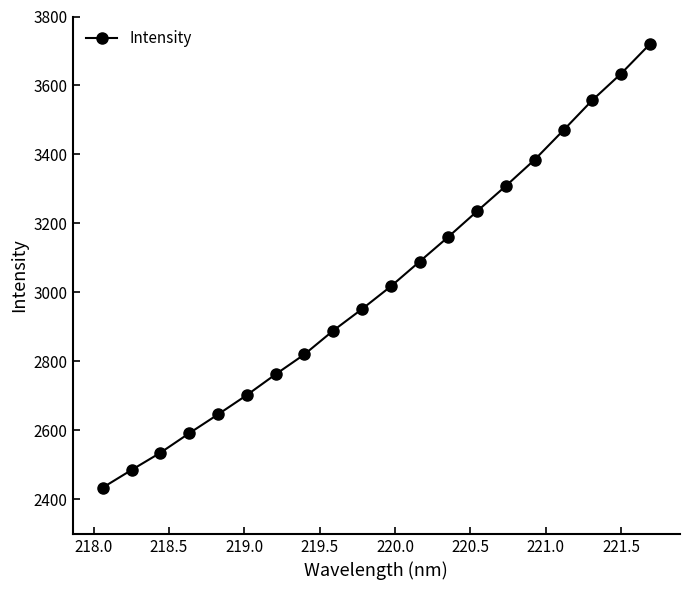

How many lines are shown in the chart?

1